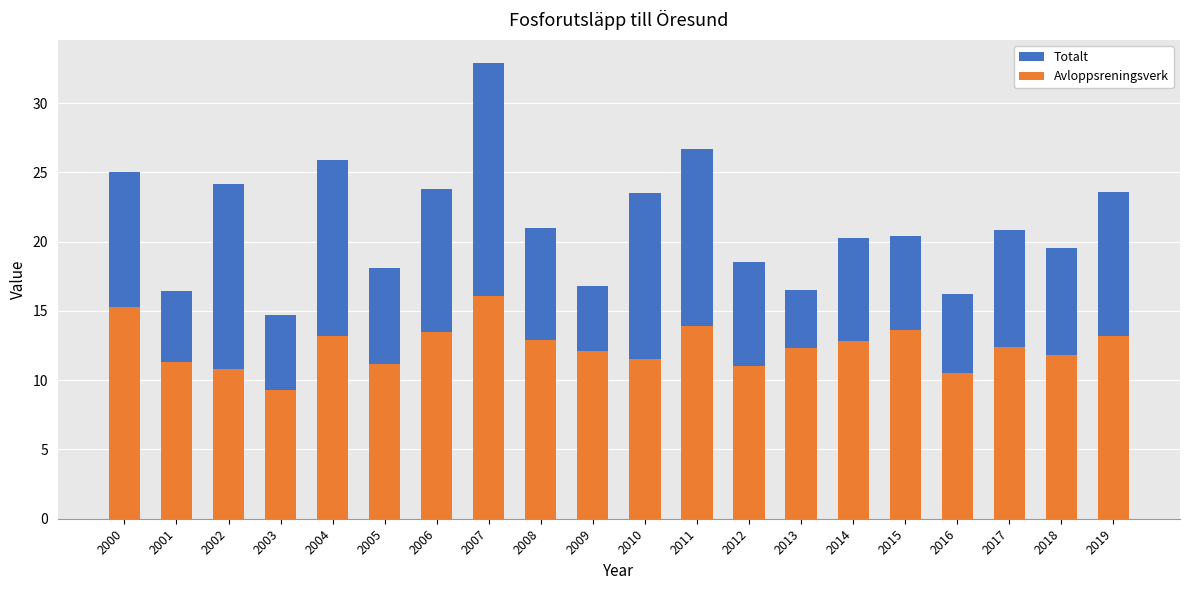

Which label corresponds to the largest value in the chart?

2007